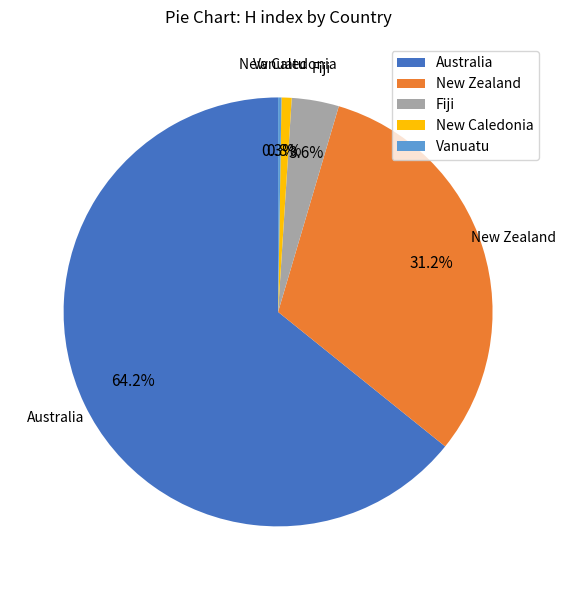

What portion of the pie excludes New Zealand?

68.8%